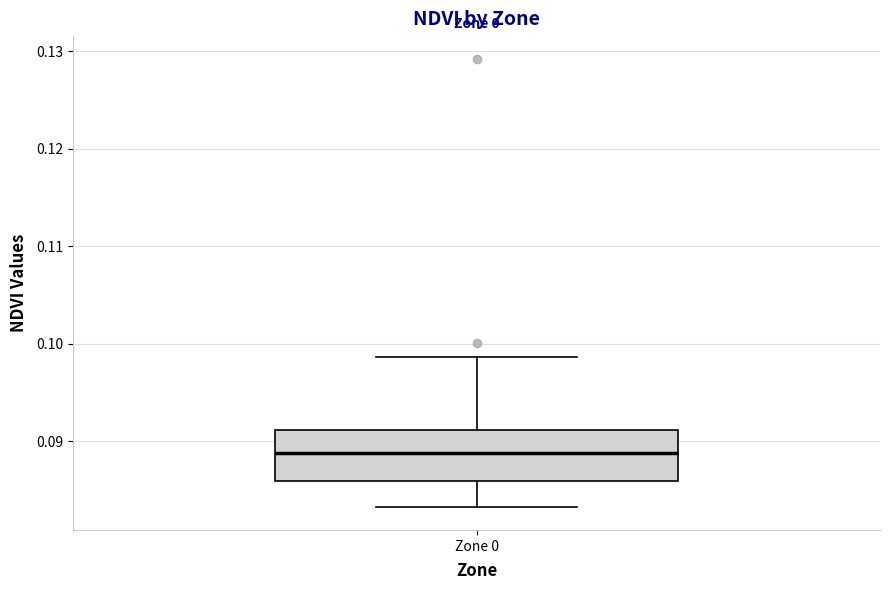

Read this box plot against the y-axis: the position of the median line, the range covered by the box, and the ends of both whiskers. The values are not printed on the chart, so give them approximately, as read against the axis.

median 0.089, box 0.086 to 0.091, whiskers 0.083 to 0.099